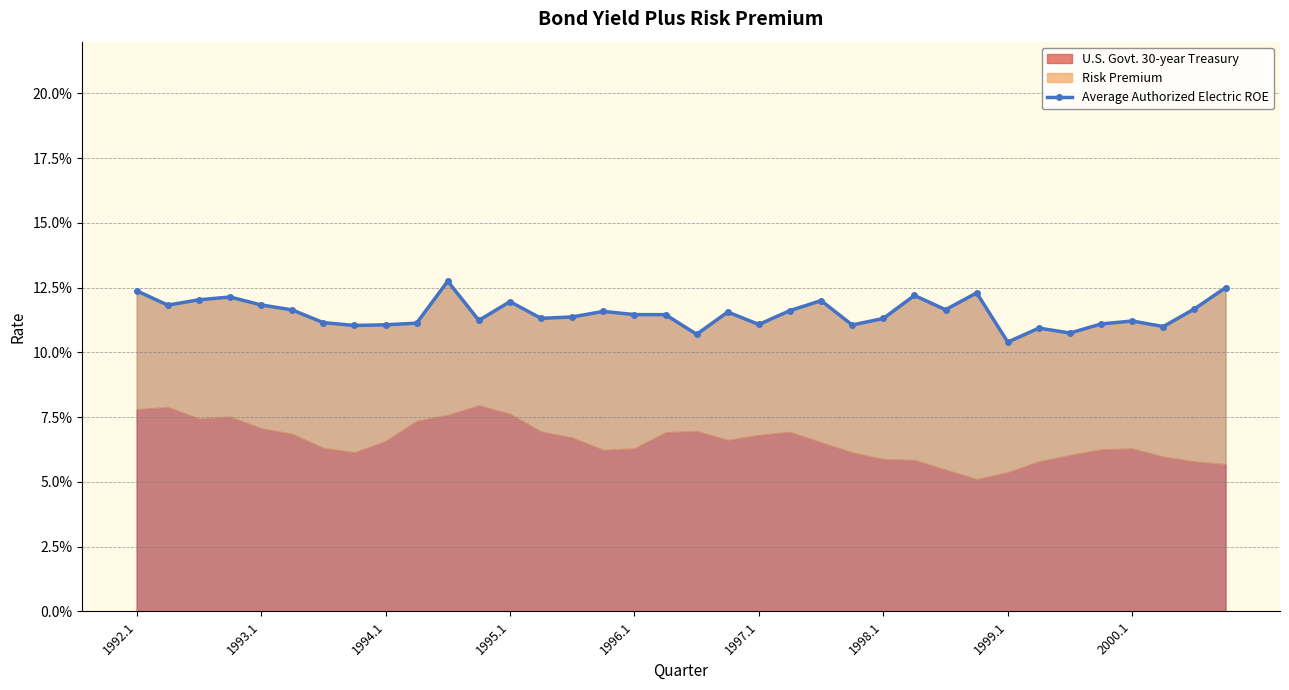

What position from the left is 13?

14